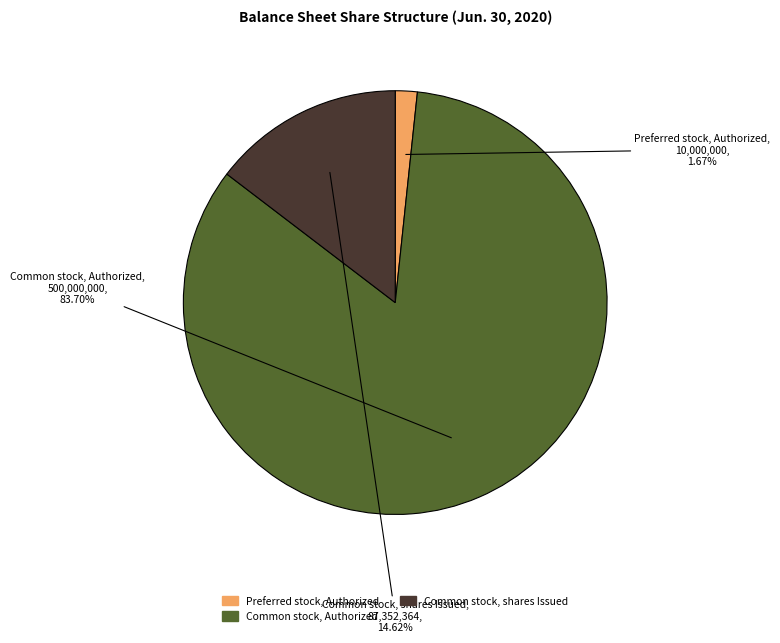

Which slice represents more than half of the pie?

Common stock, Authorized